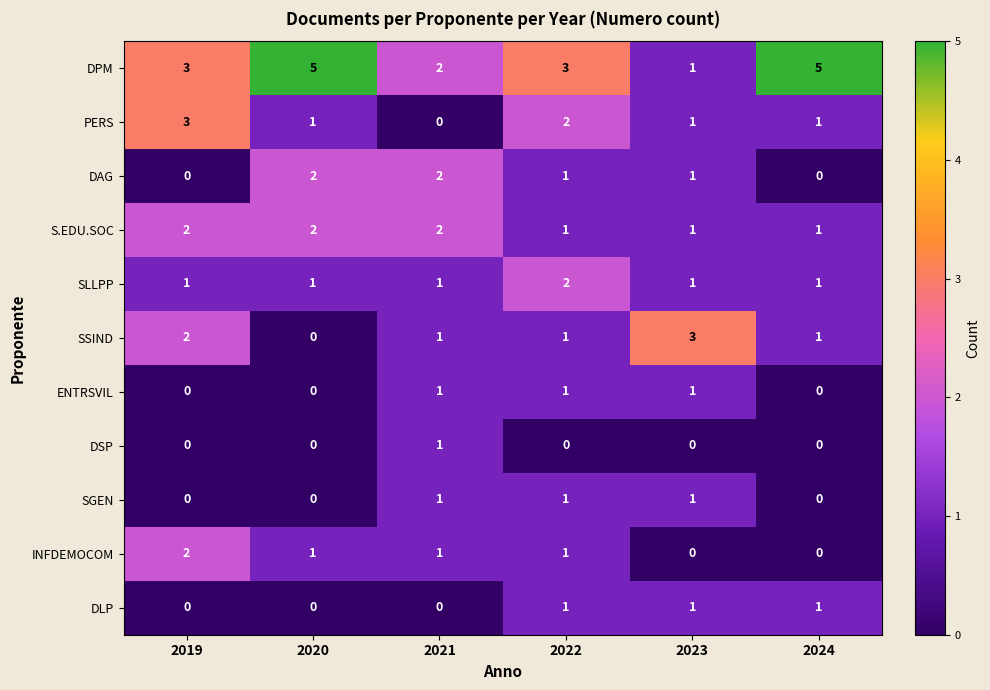

Which series has the largest range (max minus min)?

DPM